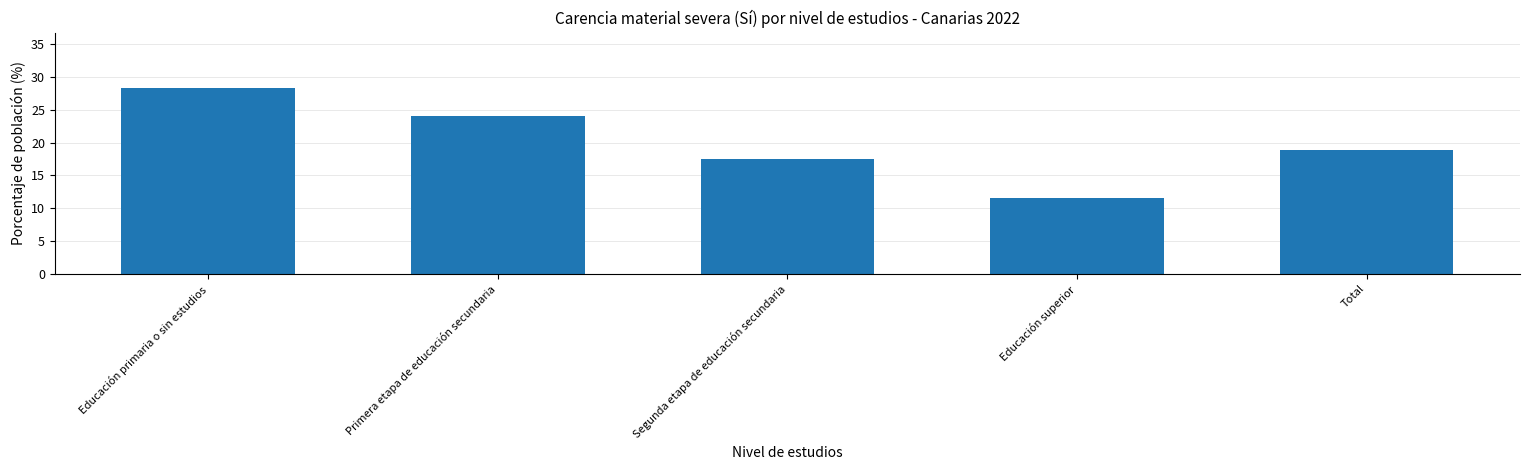

Which label corresponds to the largest value in the chart?

Educación primaria o sin estudios